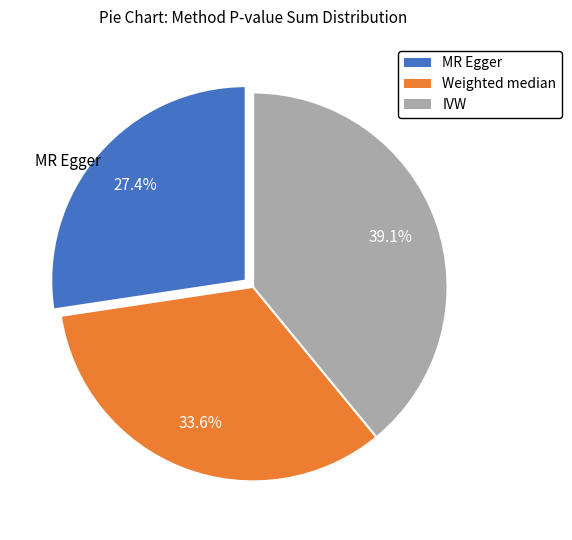

What is the largest slice in the pie chart?

IVW